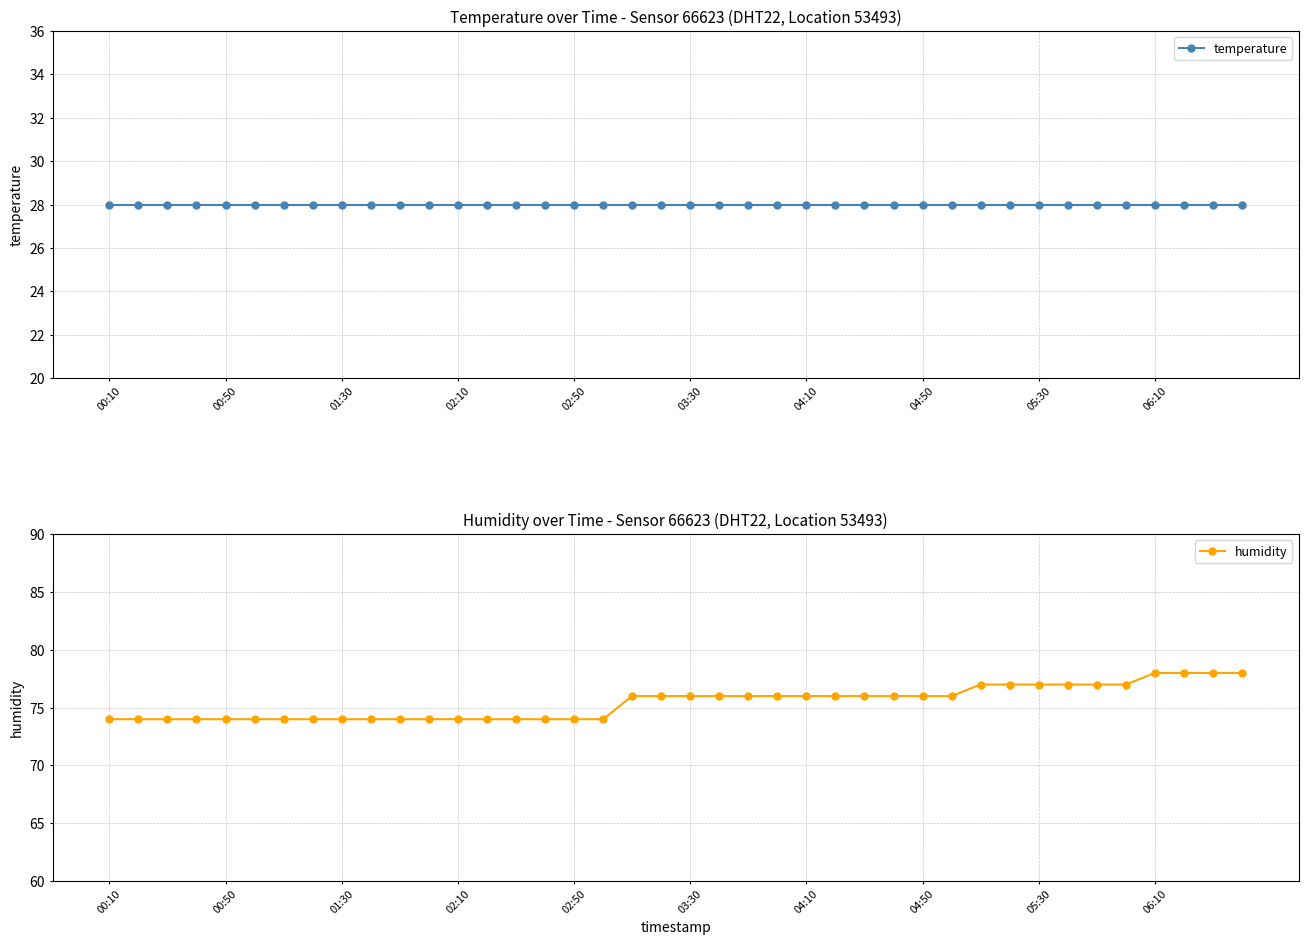

What is the total value across all series at 22?

104